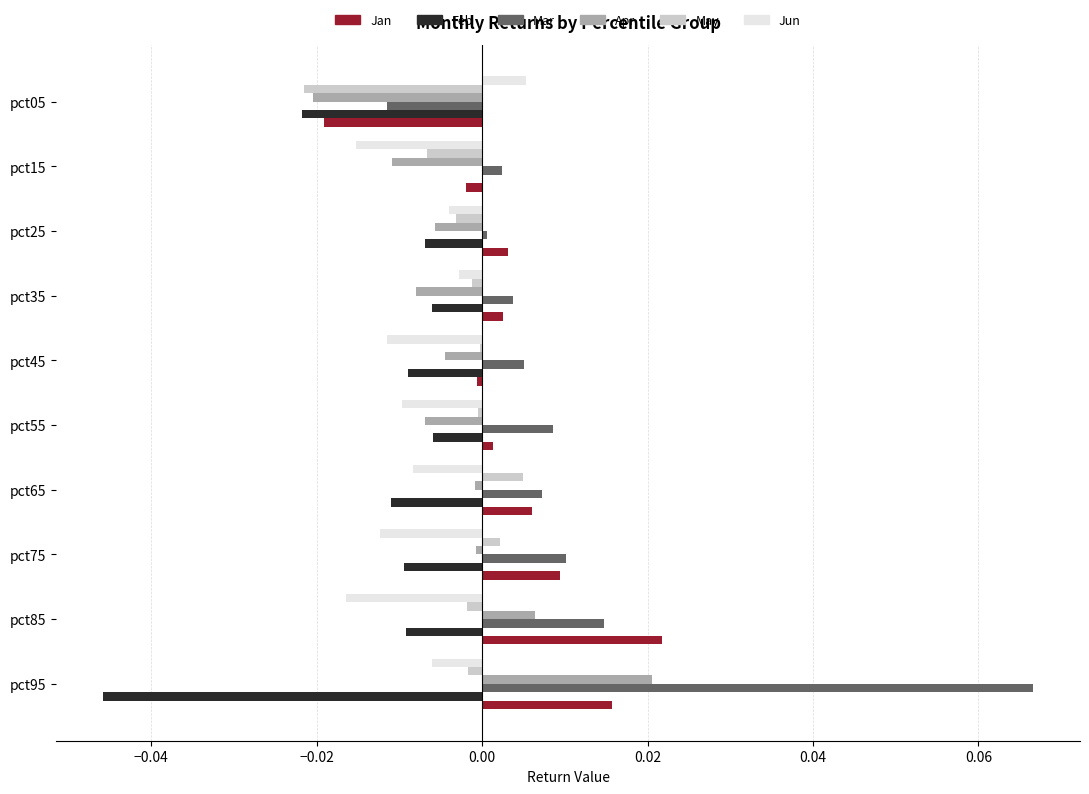

The value of Apr at pct35 is -0.0. True or false?

True